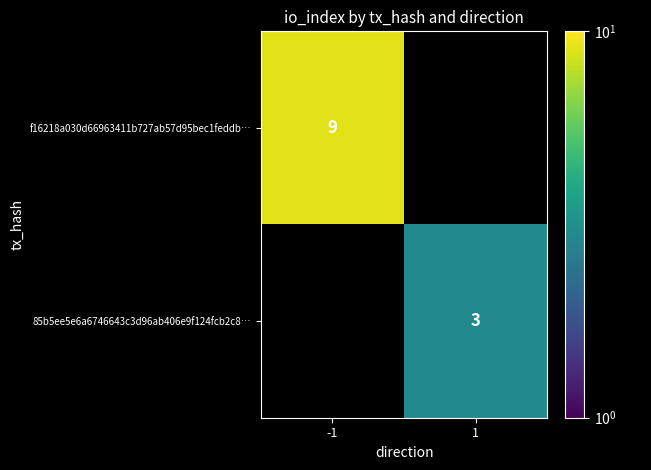

Is it true that 85b5ee5e6a6746643c3d96ab406e9f124fcb2c8… equals 3 at 1?

True